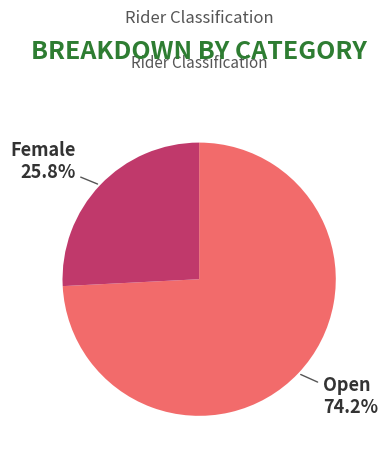

Which slice is the smallest?

Female